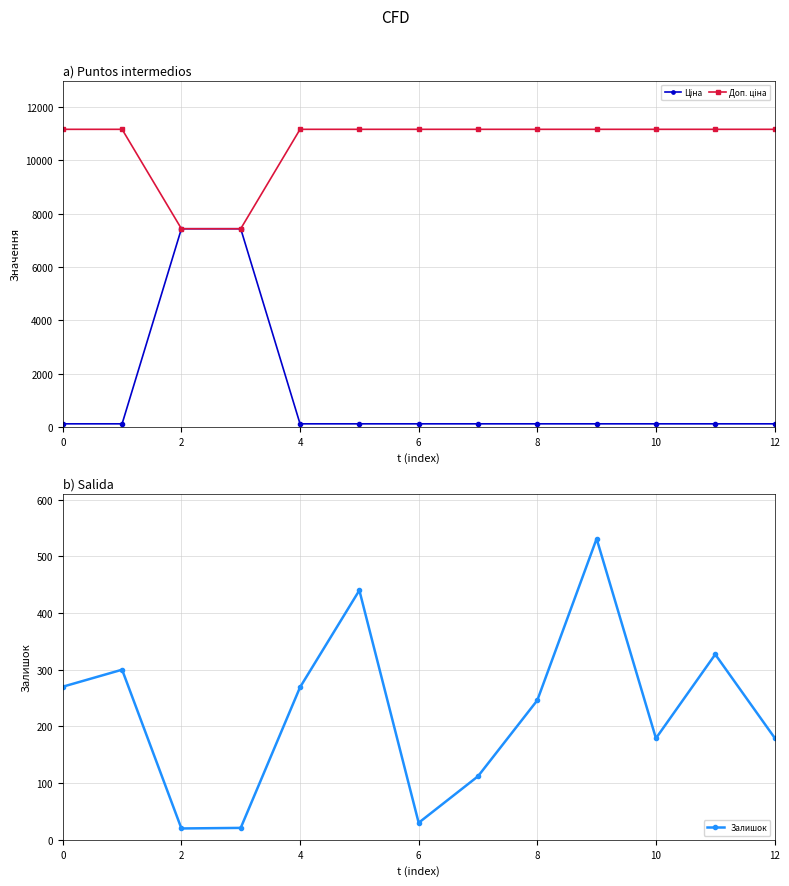

What is the highest value of the Залишок series?

531